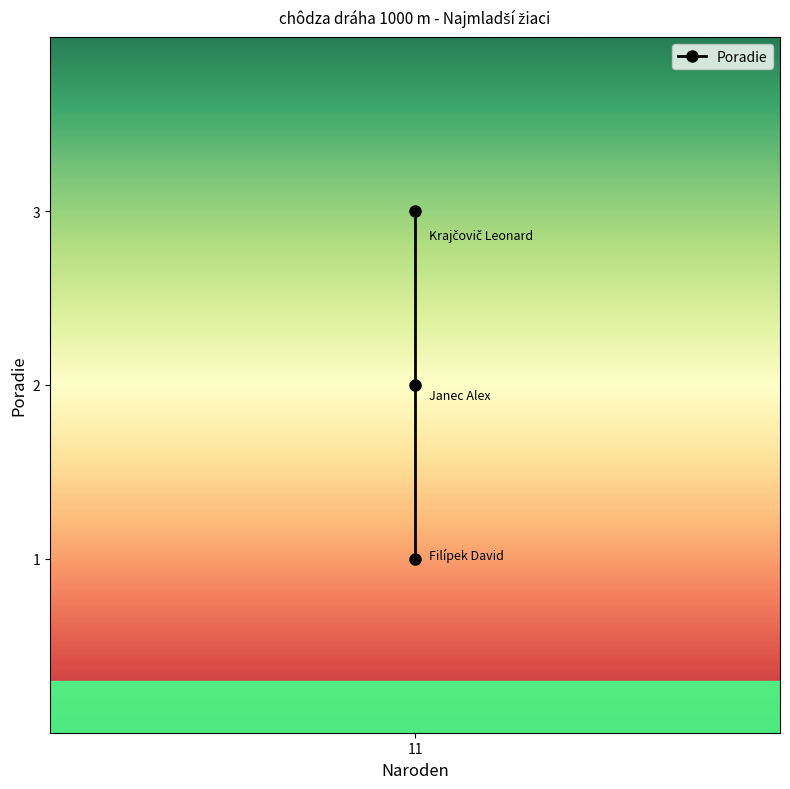

What is the sum of the values at 2 and 11?

4